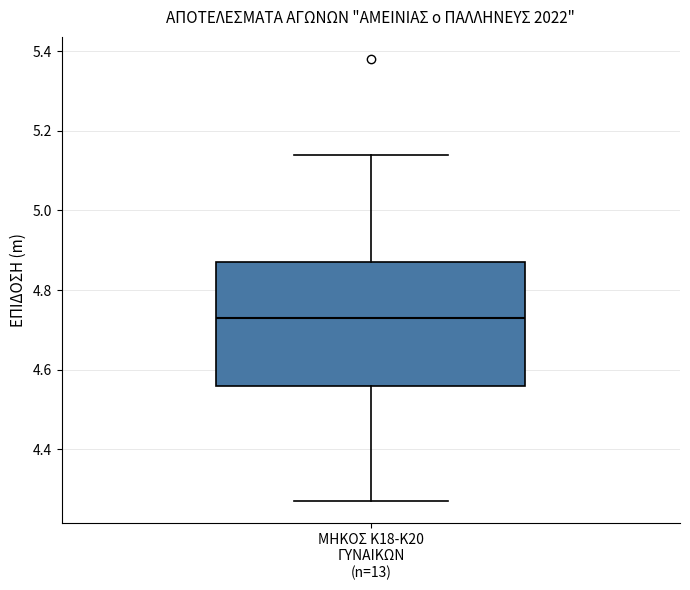

Transcribe this box plot: give where the median line is, the range the box spans, and where the two whiskers end, as read against the y-axis. The values are not printed on the chart, so give them approximately, as read against the axis.

median 4.74, box 4.56 to 4.88, whiskers 4.28 to 5.14